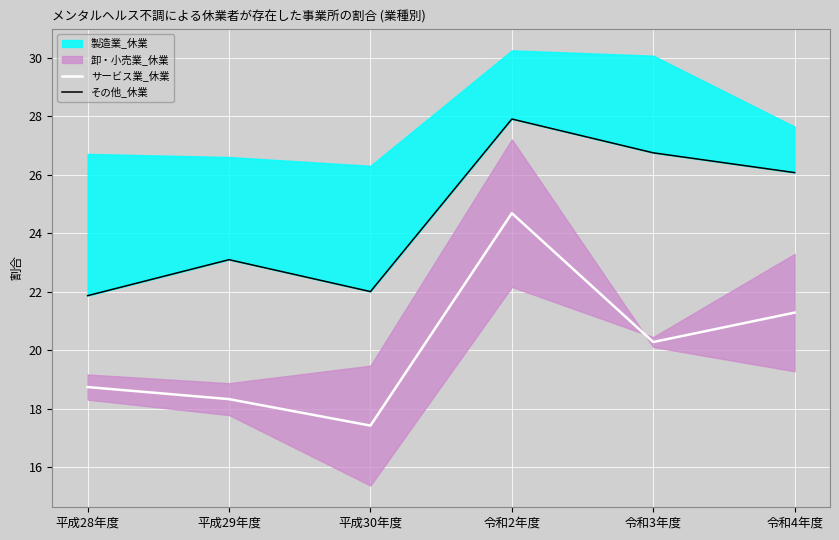

What is the label of the 1st point from the left?

平成28年度